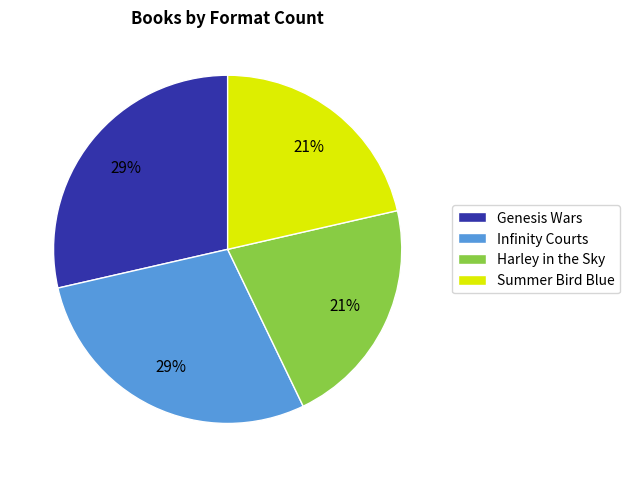

To the nearest percent, what portion does Genesis Wars represent?

29%